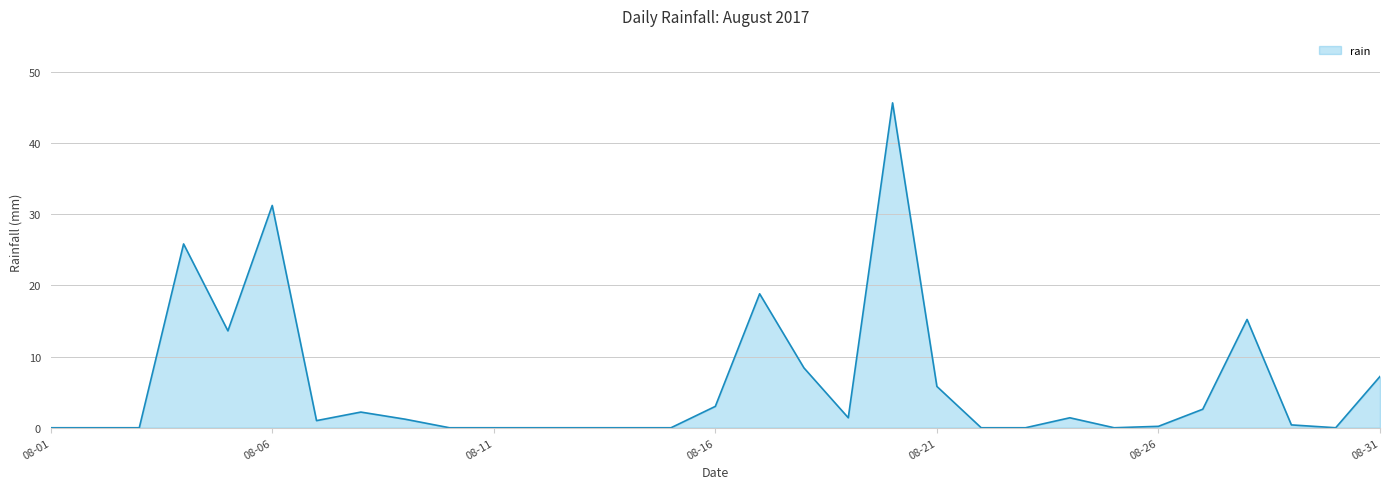

What is the difference between the maximum and minimum values?

45.6